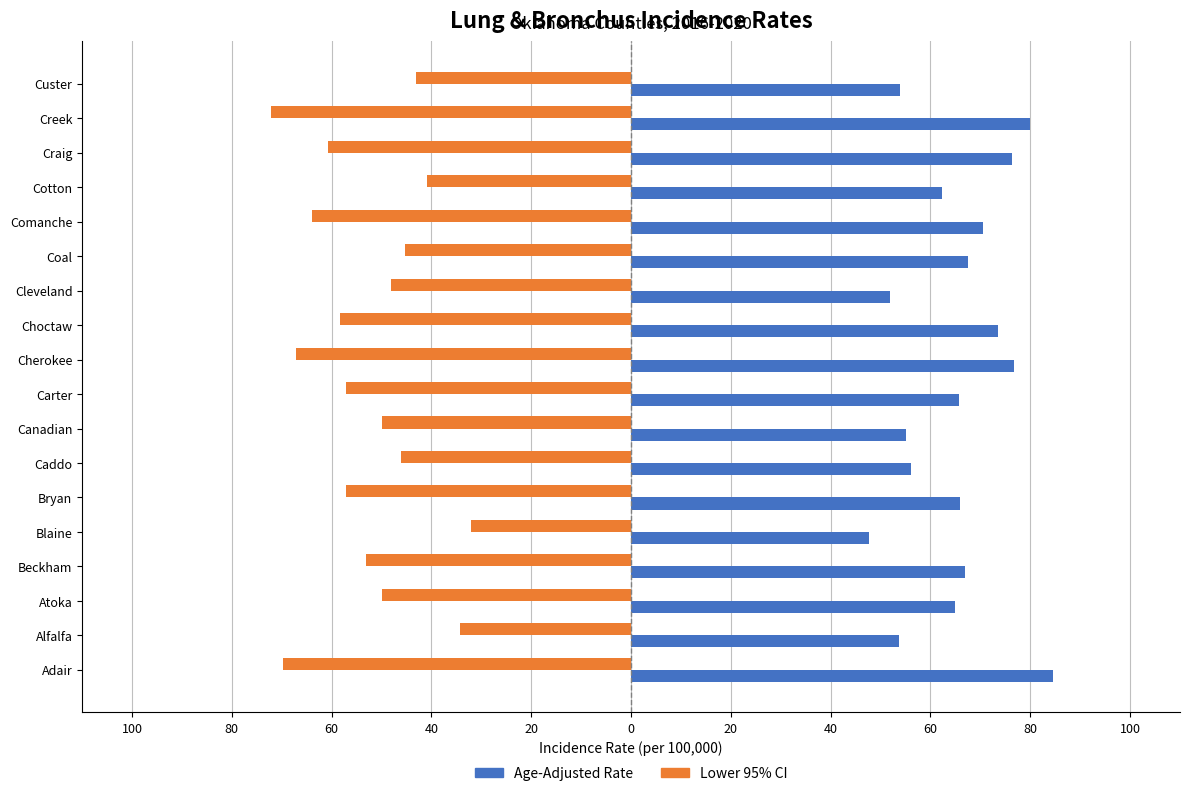

True or false: Age-Adjusted Rate has a value of 92.1 at Beckham.

False